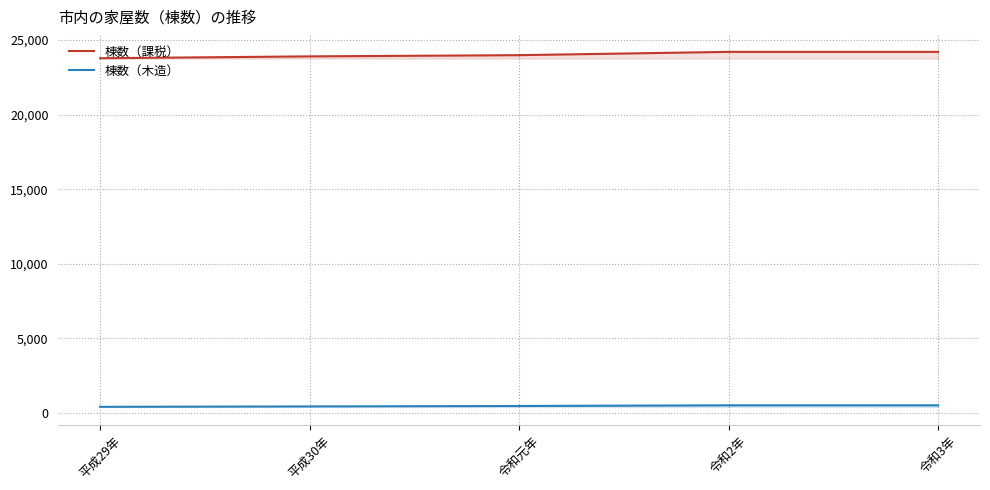

The 棟数（課税） series shows 6738 at 令和2年. True or false?

False